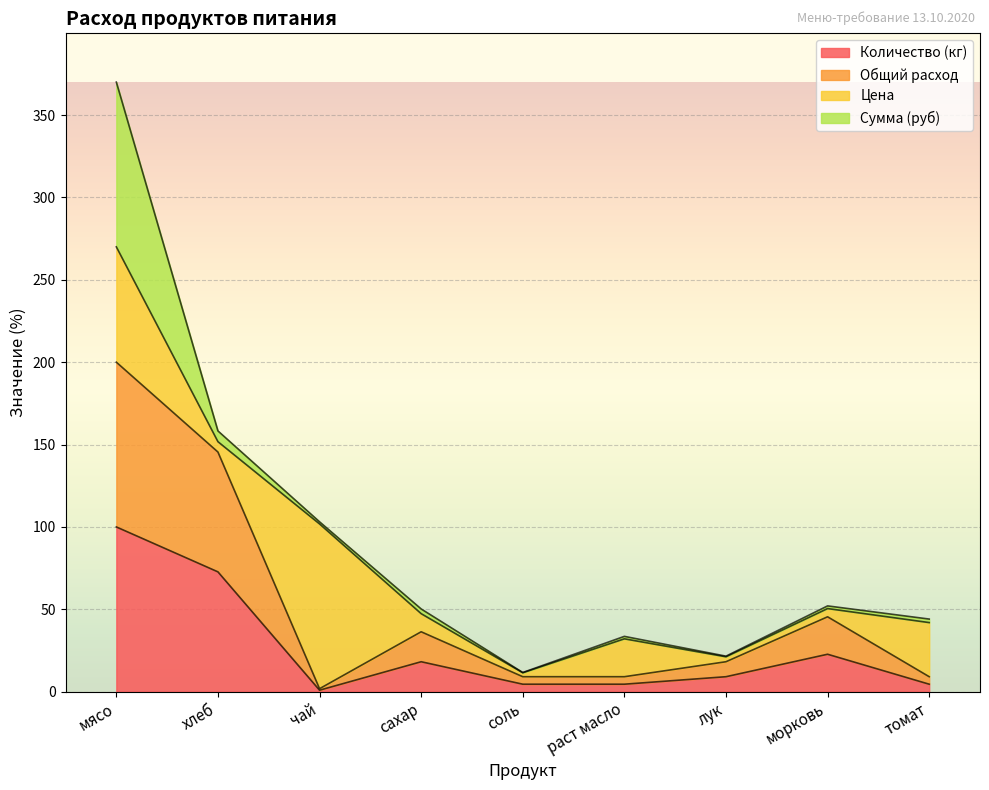

How many lines are shown in the chart?

4